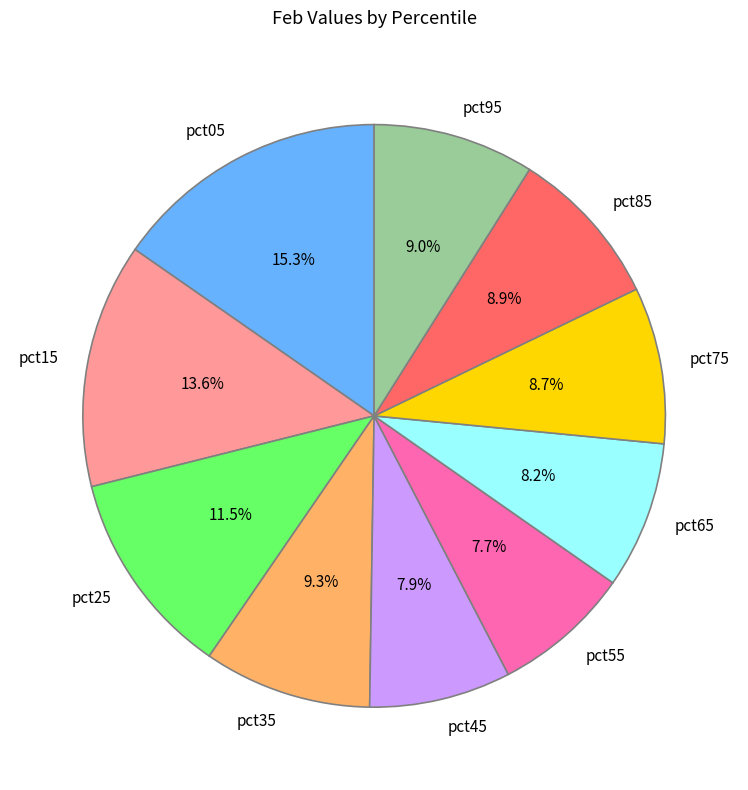

To the nearest percent, what is the average slice percentage?

10%